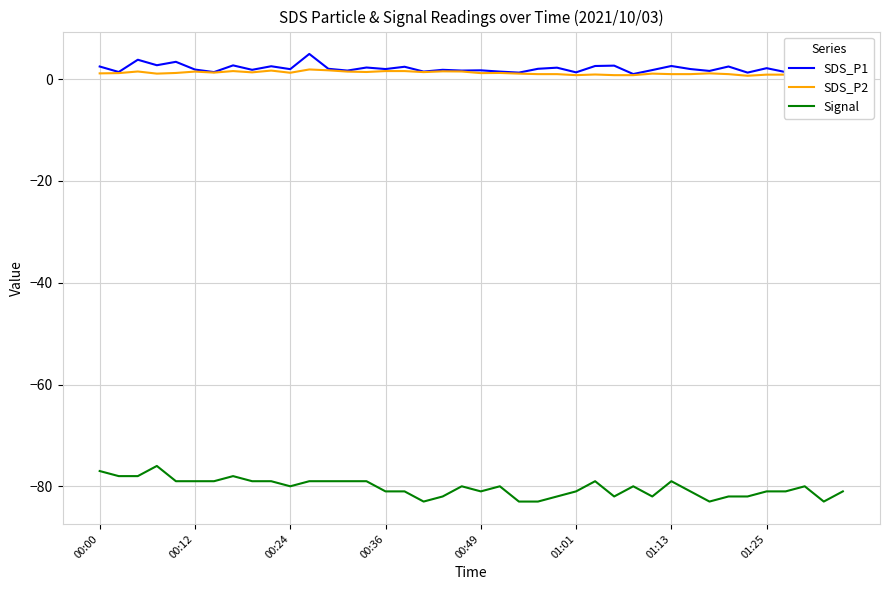

Is this an area chart (filled region under the line)?

No